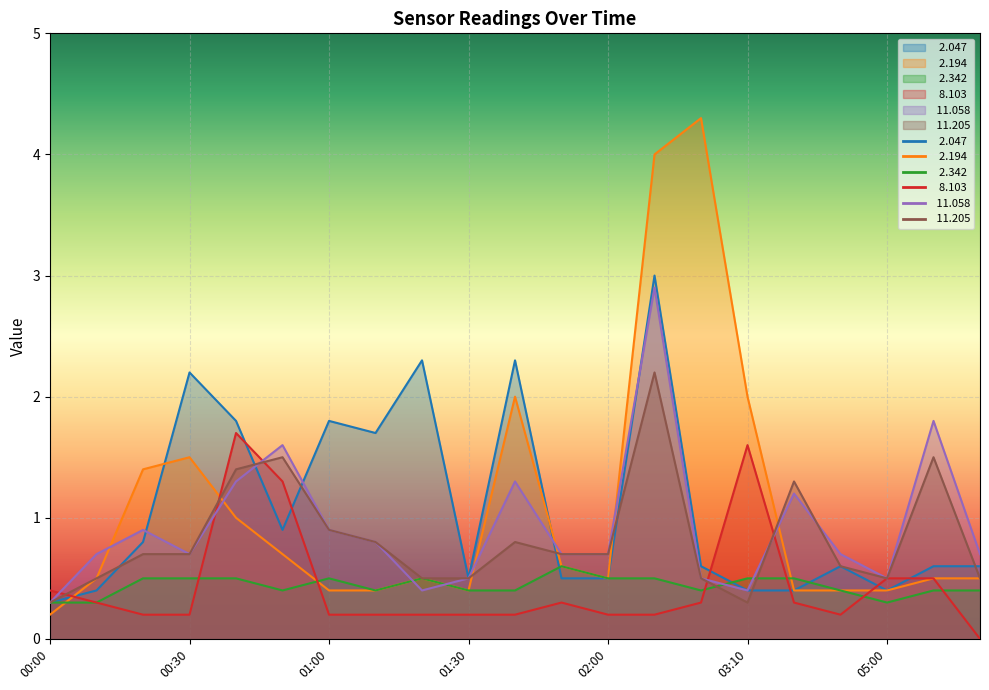

True or false:   2.342 and  11.205 intersect in this chart.

True